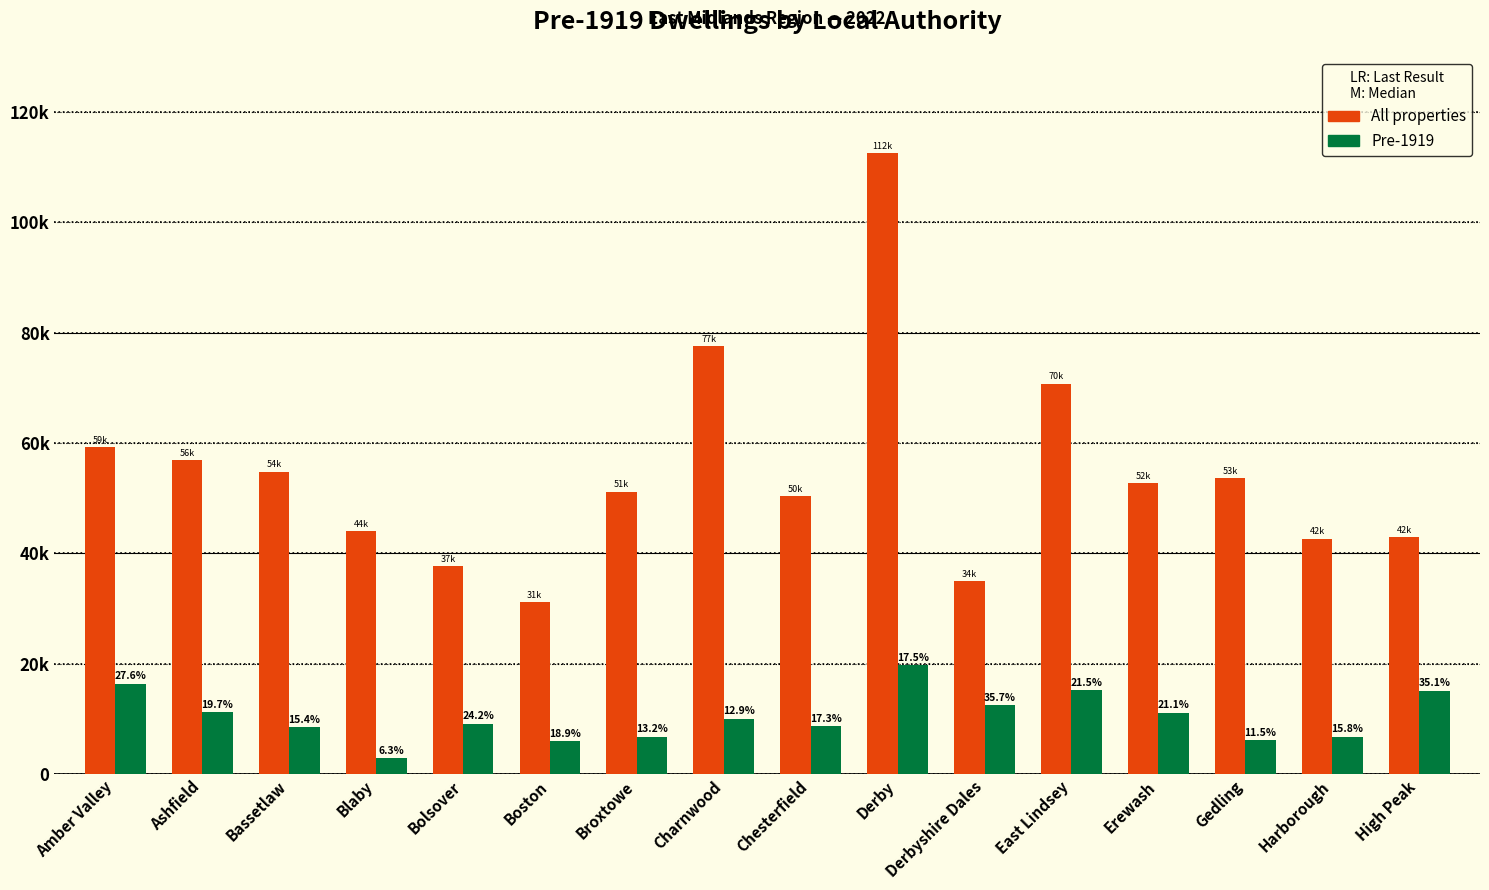

What are all the series names shown in the legend?

All properties, Pre-1919